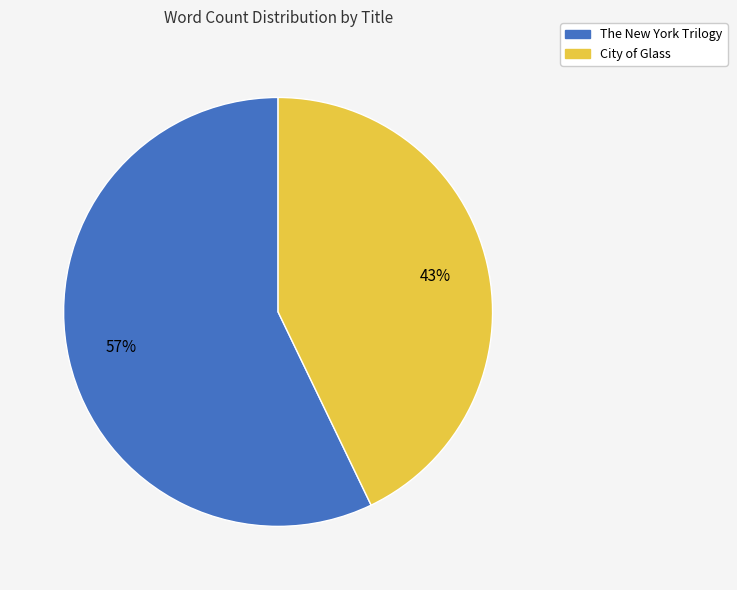

What percentage is the City of Glass slice, to the nearest percent?

43%